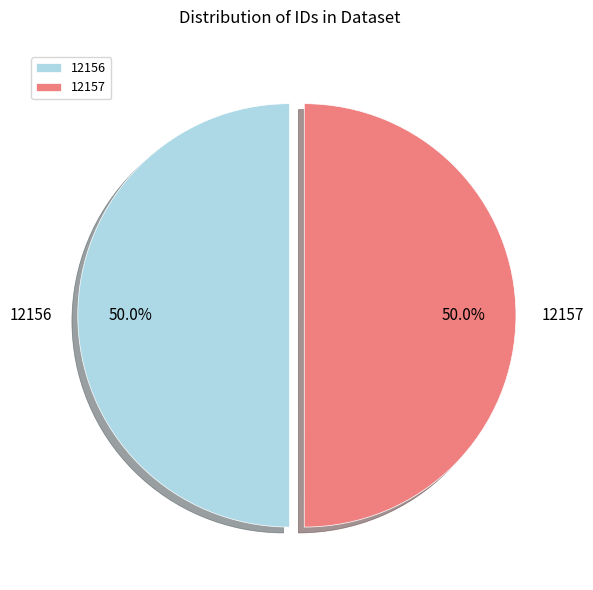

Approximately how many times larger is the value at 12157 compared to 12156?

1.0